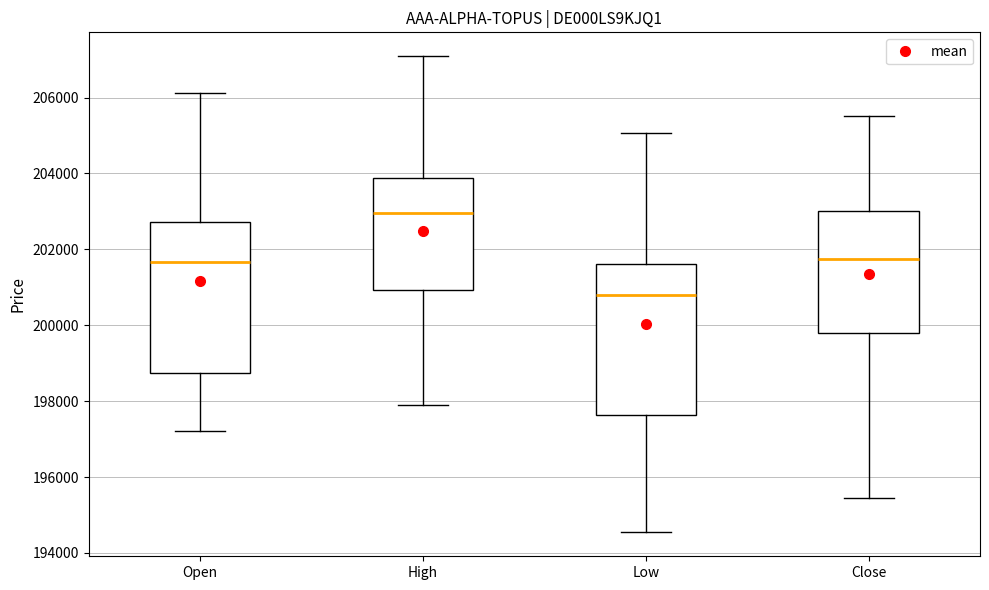

Reading left to right, transcribe this box plot: for each box, give where its median line is, the range the box spans, and where its two whiskers end, as read against the y-axis. The values are not printed on the chart, so give them approximately, as read against the axis.

Open: median 201600, box 198800 to 202800, whiskers 197200 to 206200
High: median 203000, box 201000 to 203800, whiskers 197800 to 207000
Low: median 200800, box 197600 to 201600, whiskers 194600 to 205000
Close: median 201800, box 199800 to 203000, whiskers 195400 to 205600